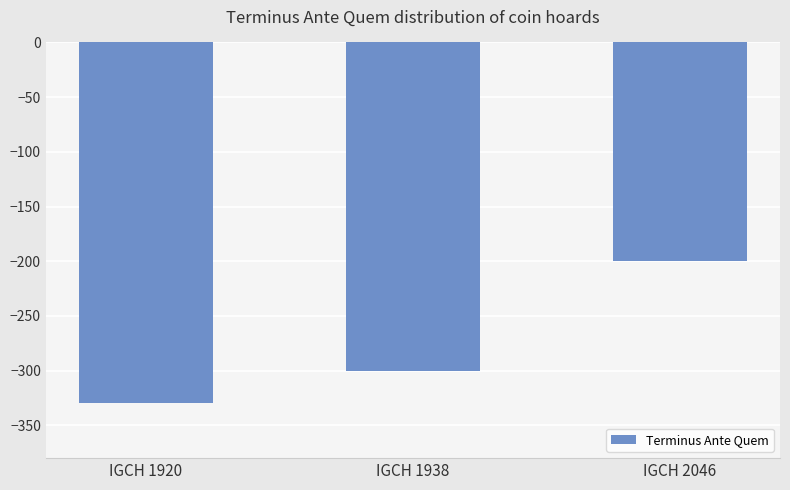

What is the sum of all values?

-830